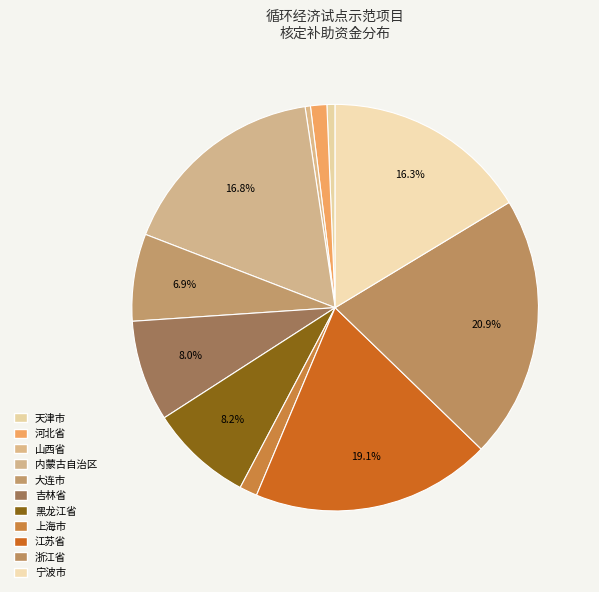

Which has a higher value, 天津市 or 上海市?

上海市